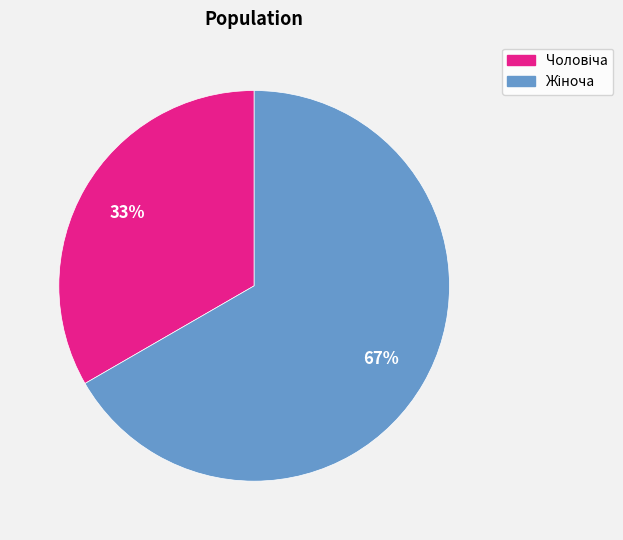

Is there a majority slice in this chart?

Yes